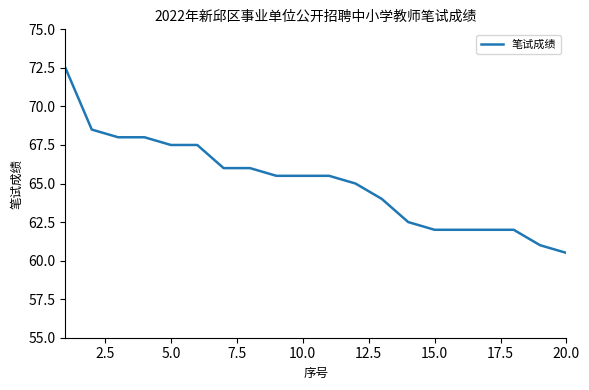

What is the difference between the maximum and minimum values?

12.0